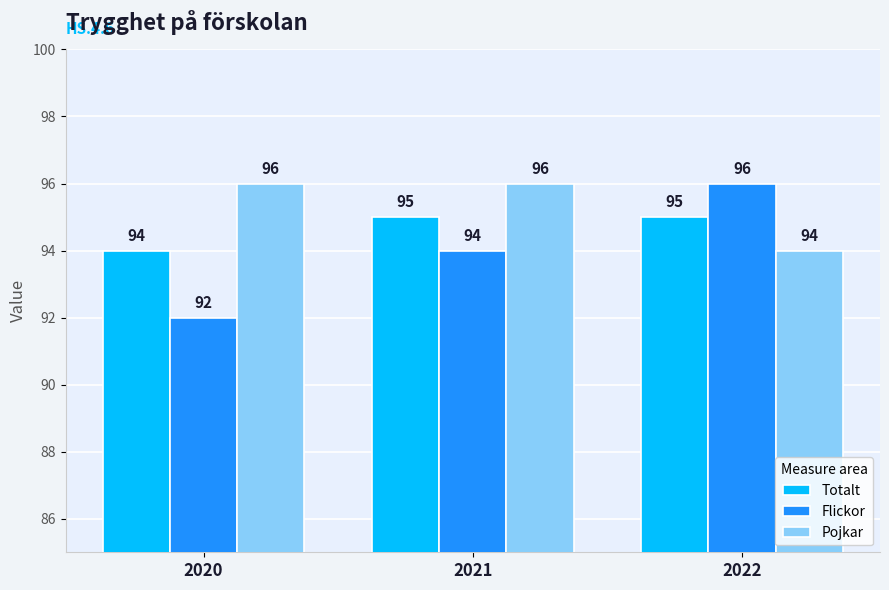

Count the Totalt values in the range 94 to 95.

3